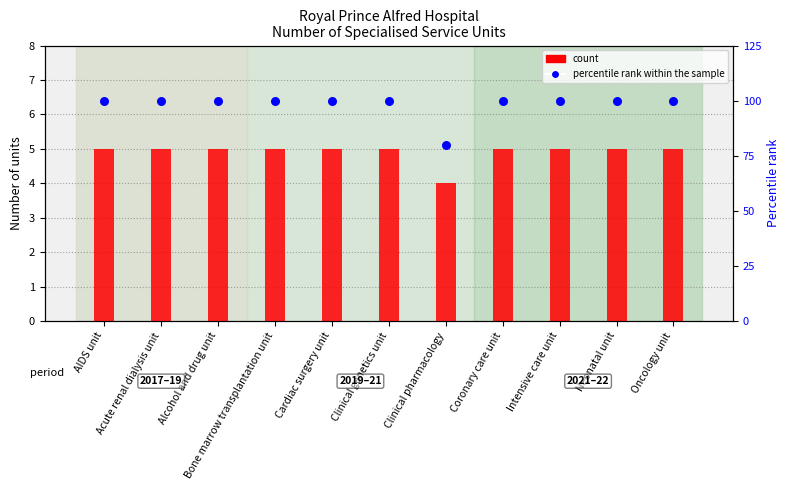

Which series reaches the minimum Y coordinate?

count